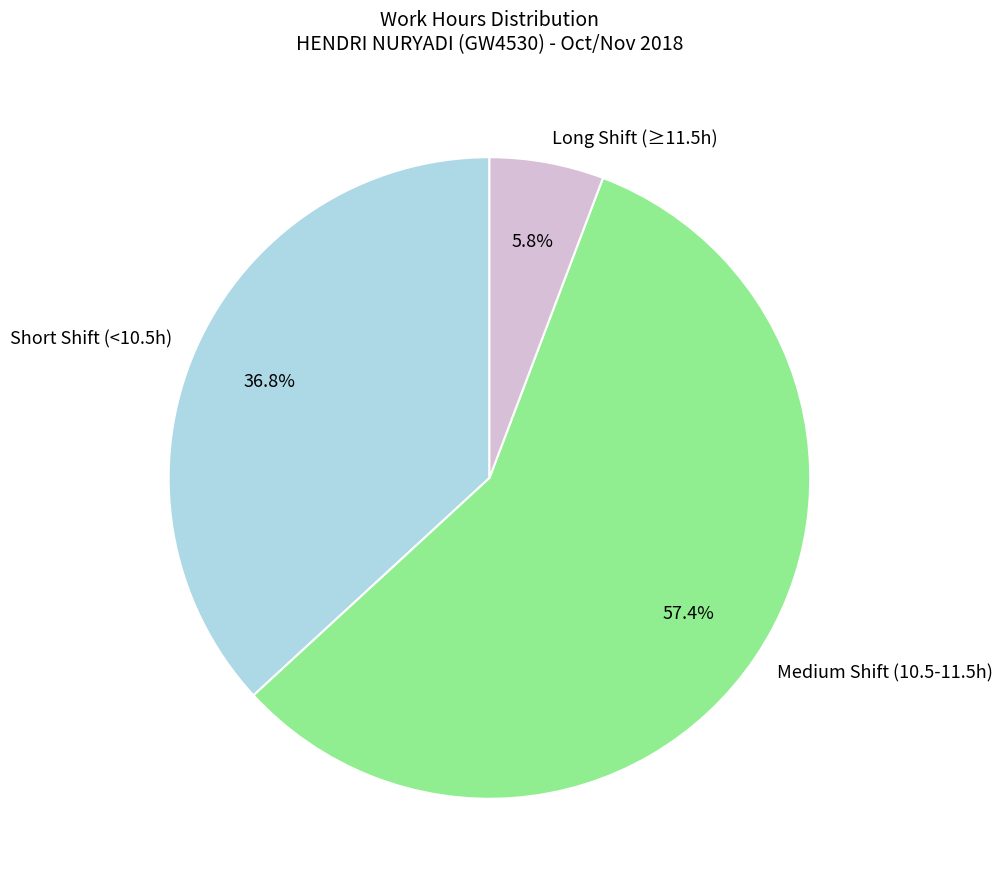

Is there any slice that represents more than half of the pie?

Yes